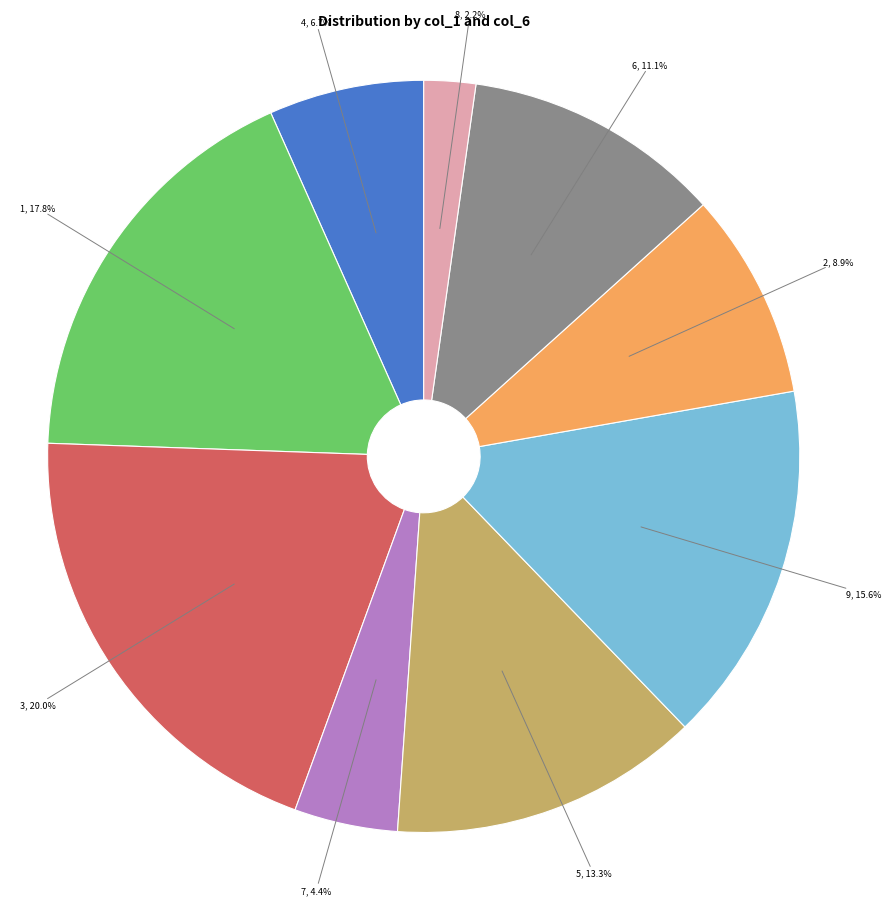

Is it true that 4 is 15% of the pie?

False